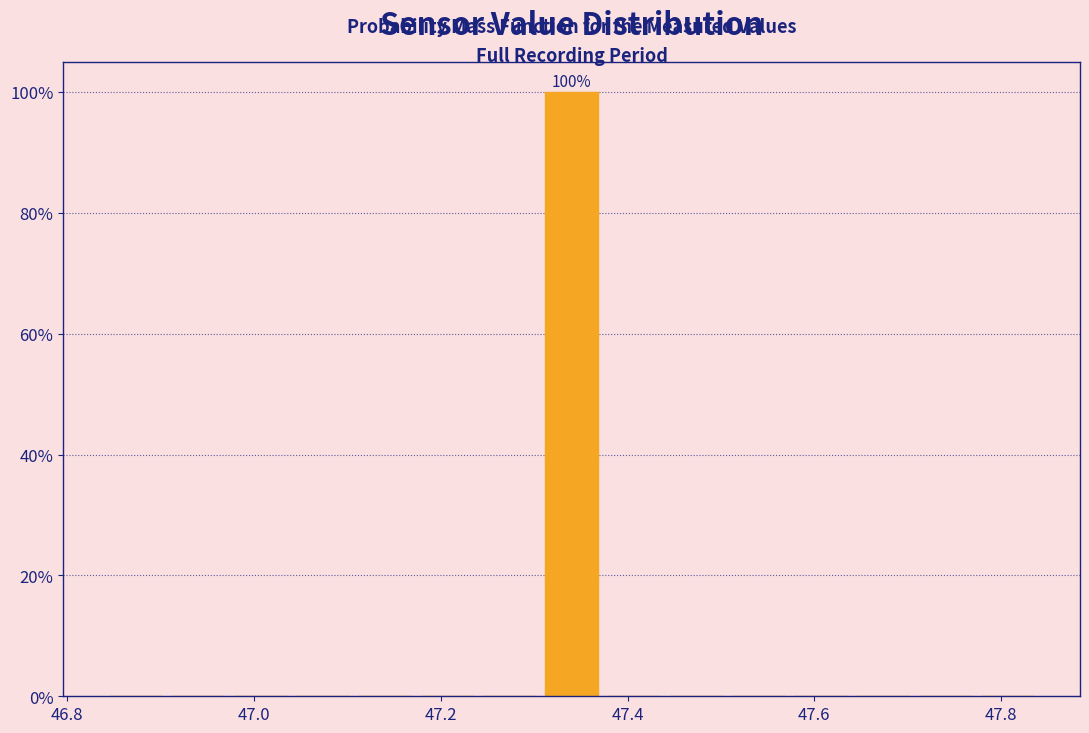

Around what value on the x-axis is the tallest bar? Give the approximate position of its centre, as read against the axis.

47.34